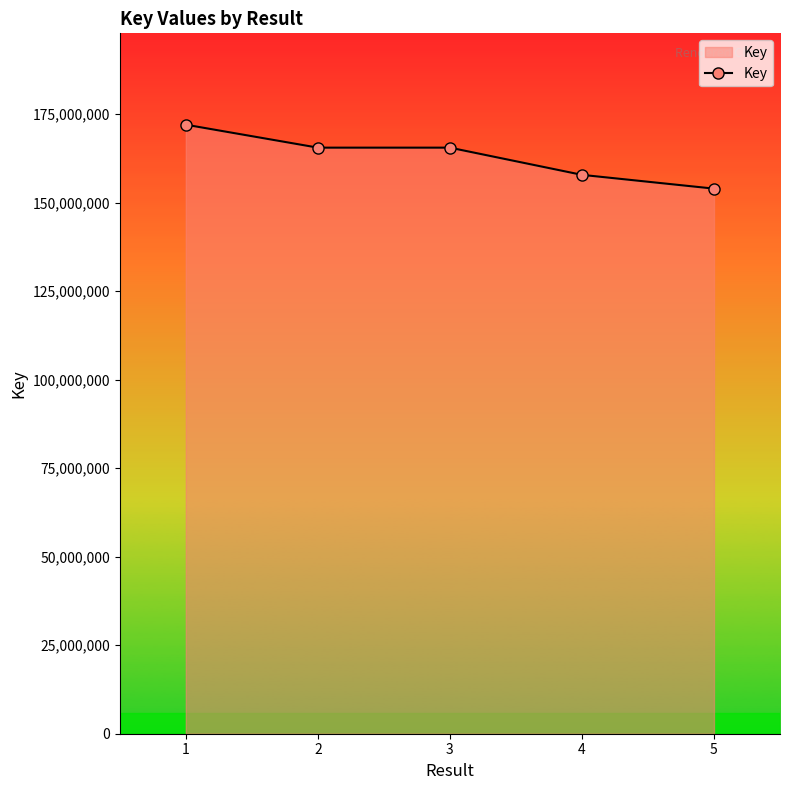

Read the value at 5.

153994451